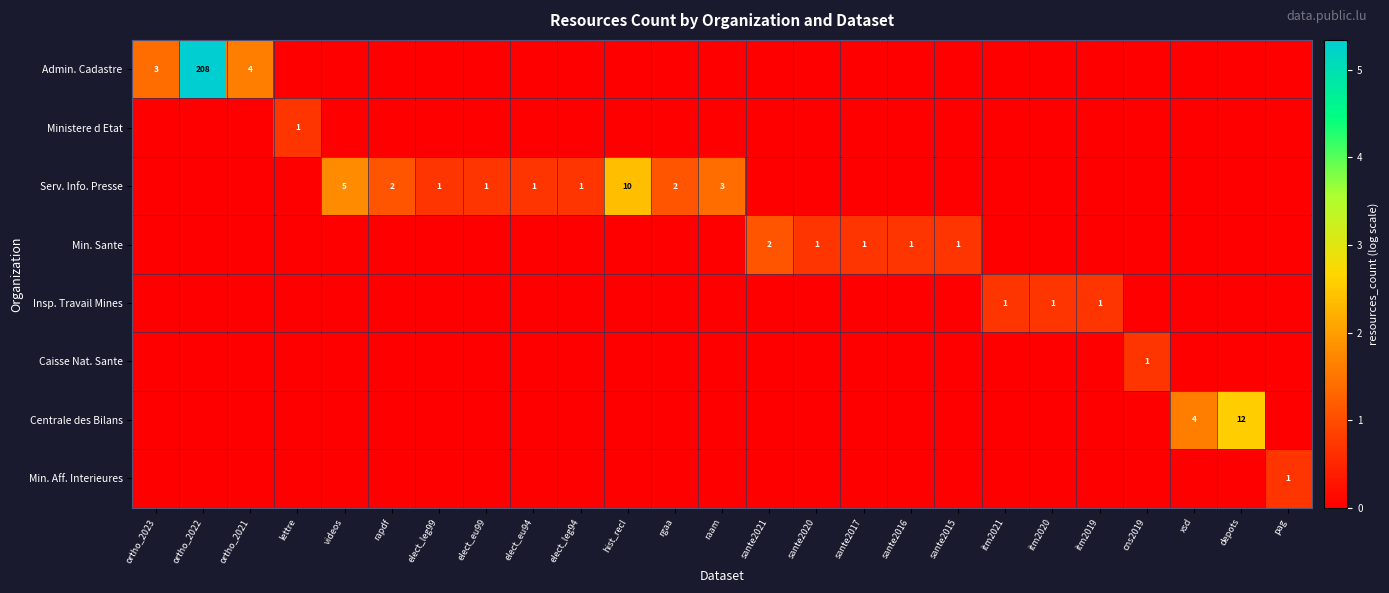

The Admin. Cadastre series shows 3 at ortho_2023. True or false?

True